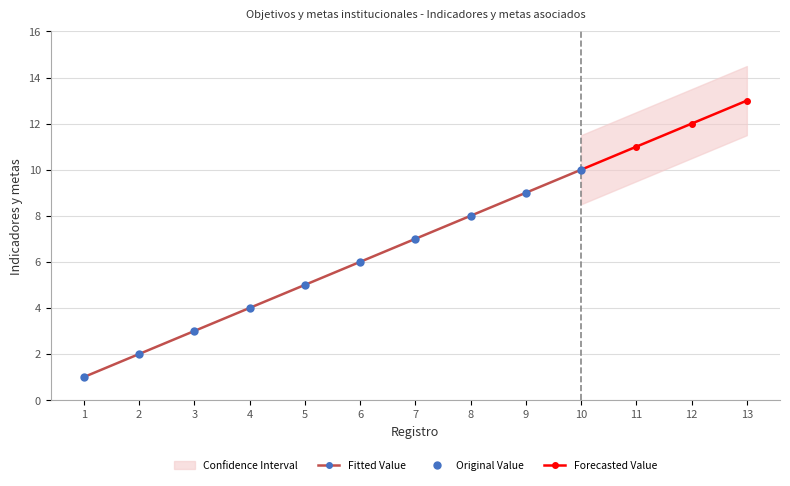

What is the difference between the values at 2 and 6?

4